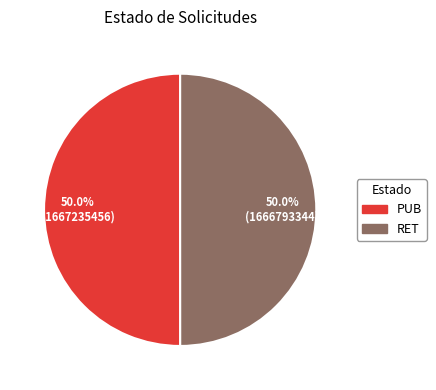

How many slices are in this pie chart?

2